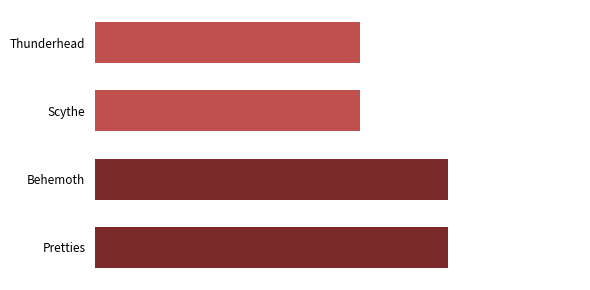

Does the chart contain any negative values?

No